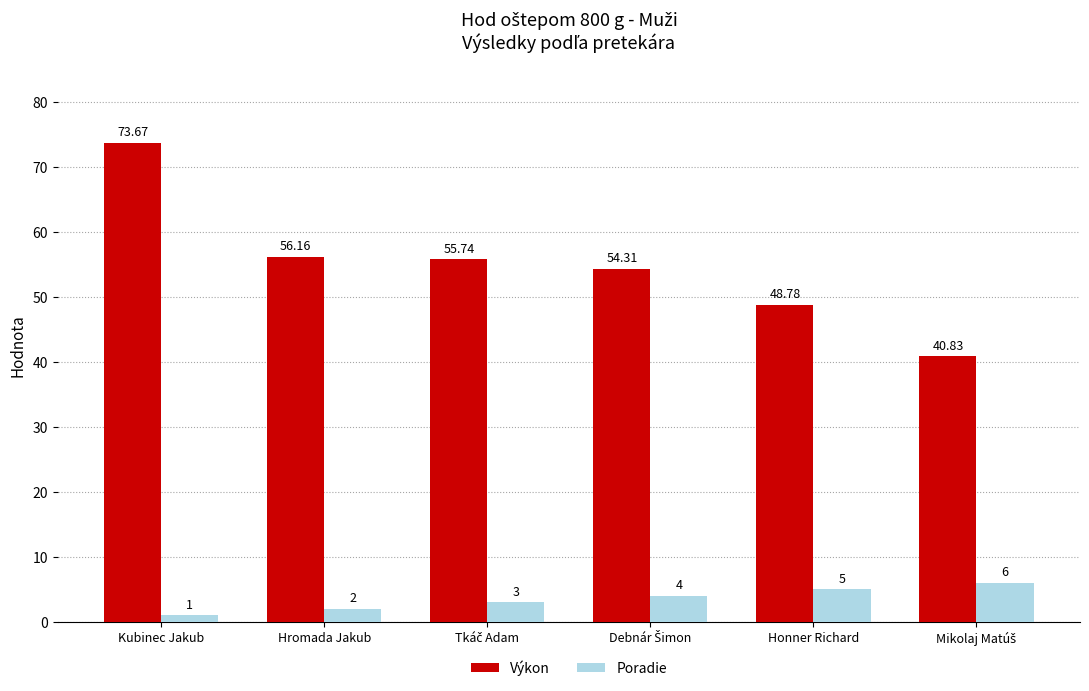

Which series has the largest total across all categories?

Výkon